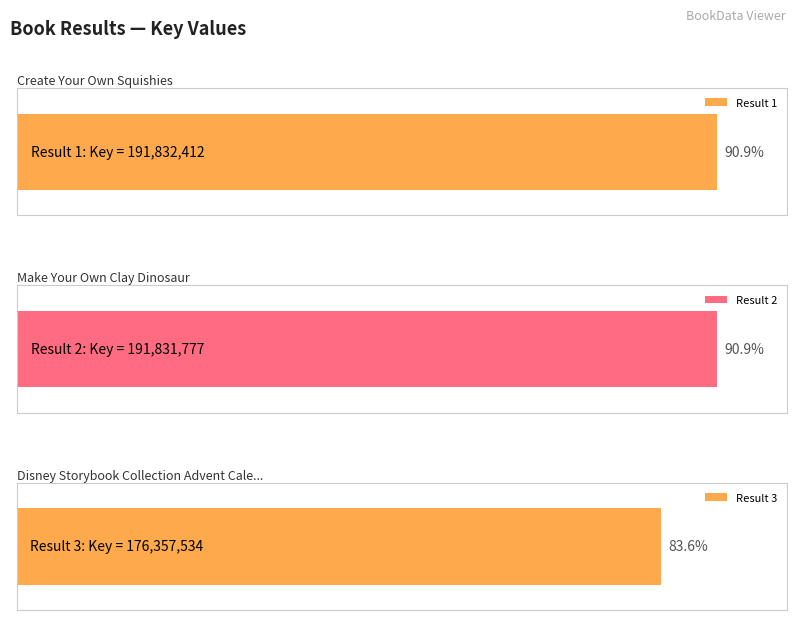

List the labels in order of value, smallest first.

3, 2, 1